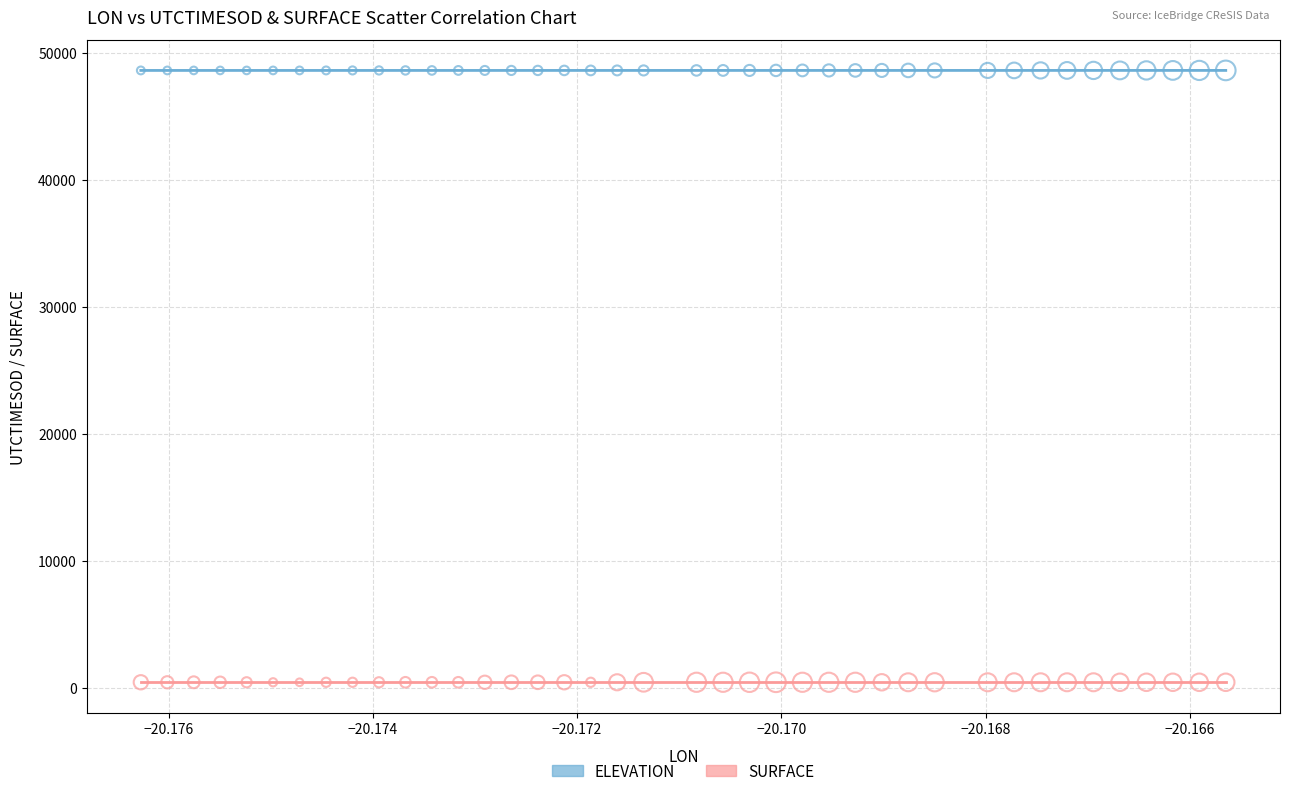

Which series reaches the maximum Y coordinate?

ELEVATION